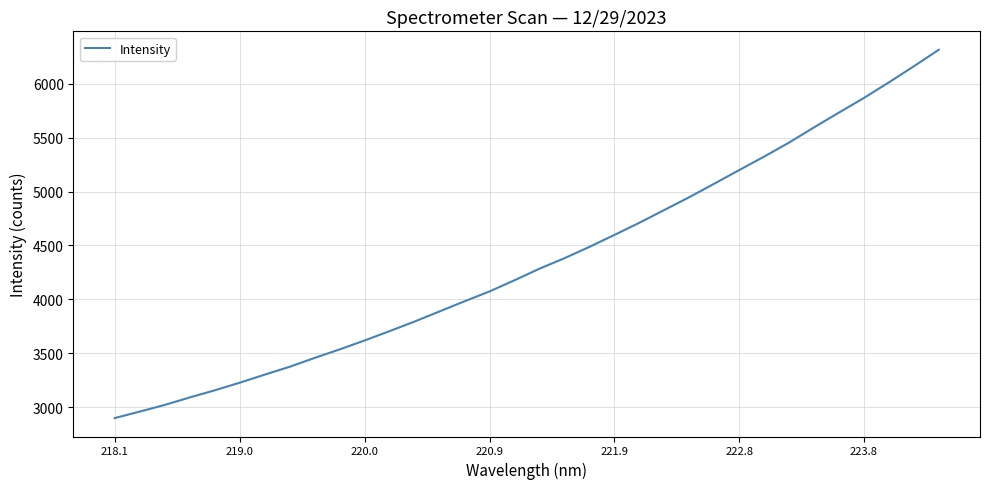

What is the difference between the maximum and minimum values?

3411.1